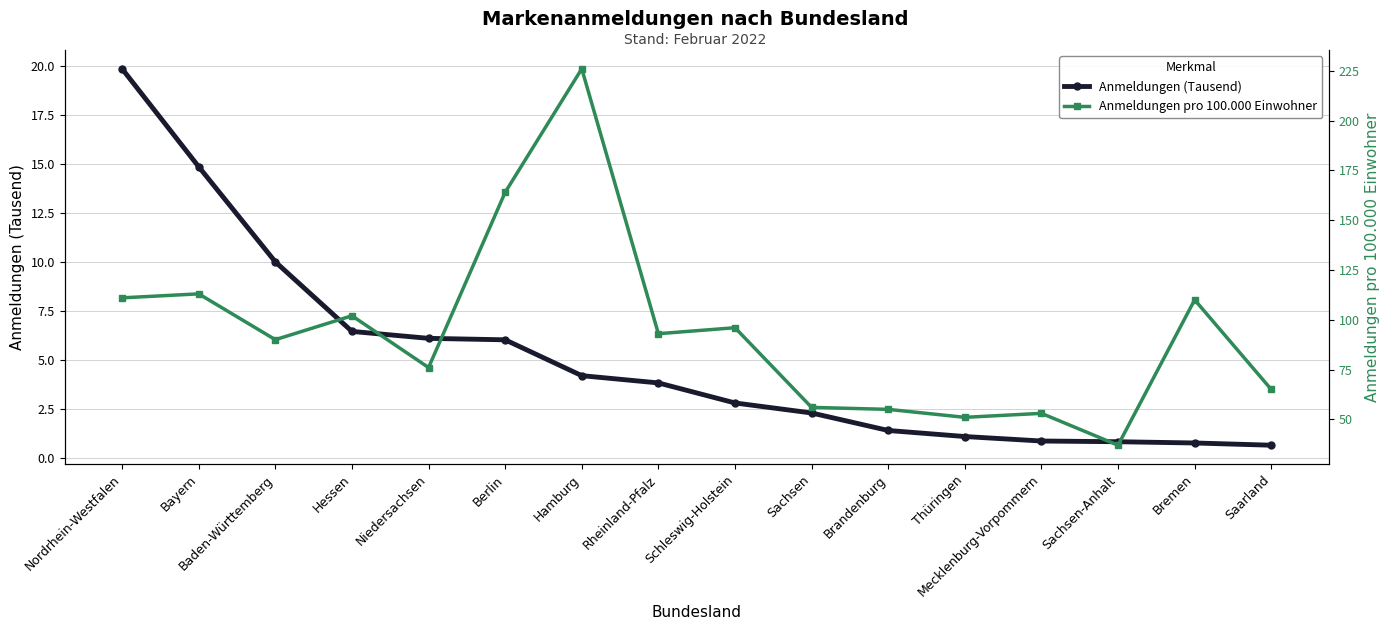

List the labels in order of Anmeldungen (Tausend) value, smallest first.

Saarland, Bremen, Sachsen-Anhalt, Mecklenburg-Vorpommern, Thüringen, Brandenburg, Sachsen, Schleswig-Holstein, Rheinland-Pfalz, Hamburg, Berlin, Niedersachsen, Hessen, Baden-Württemberg, Bayern, Nordrhein-Westfalen